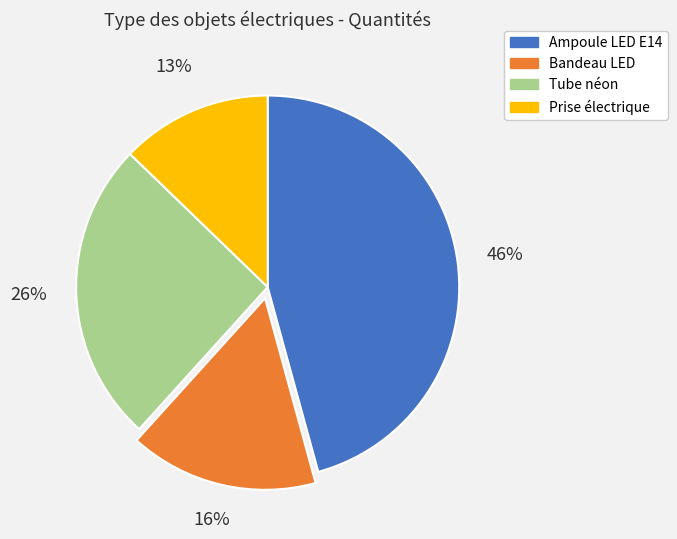

Which has a higher value, Bandeau LED or Prise électrique?

Bandeau LED